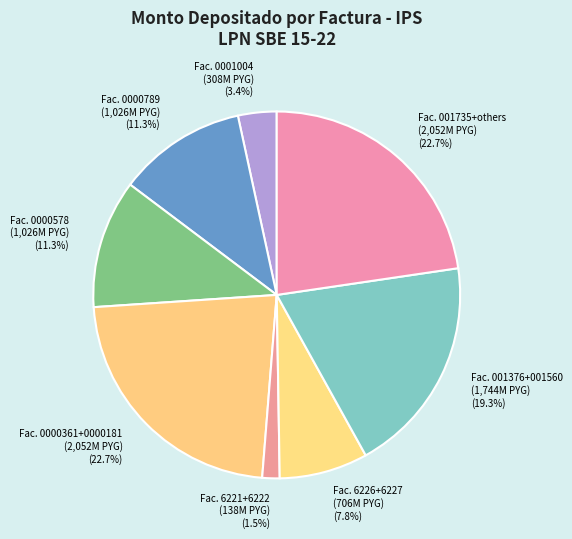

What is the smallest slice in the pie chart?

Fac. 6221+6222 (138M PYG)